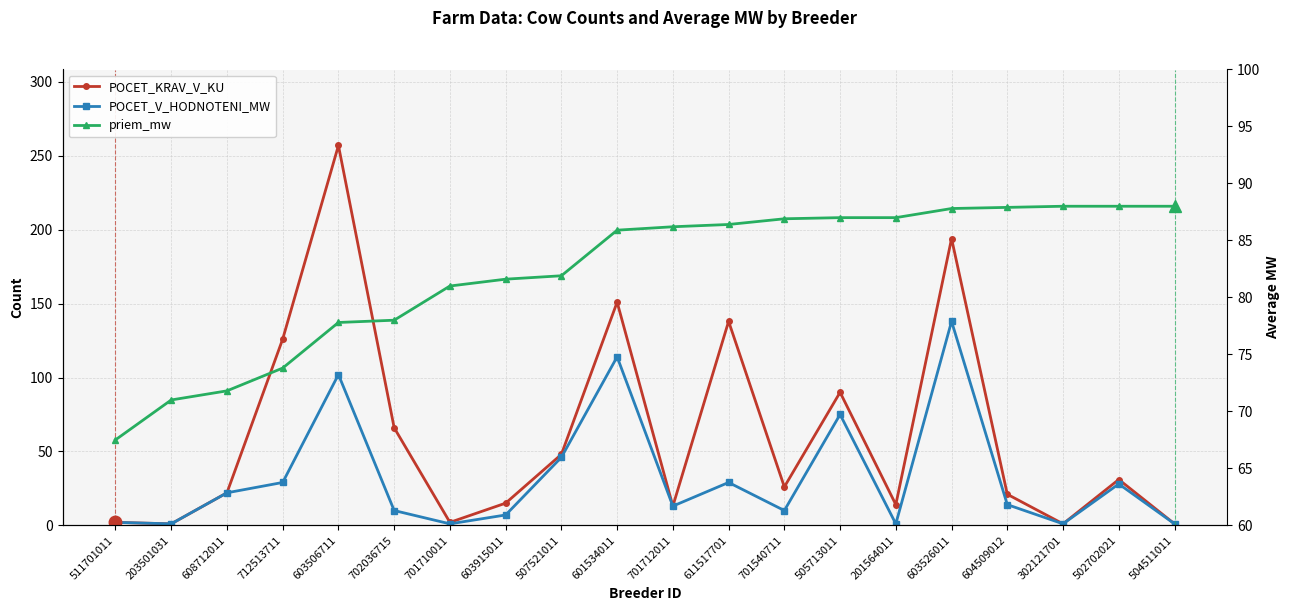

What are all the series names shown in the legend?

POCET_KRAV_V_KU, POCET_V_HODNOTENI_MW, priem_mw